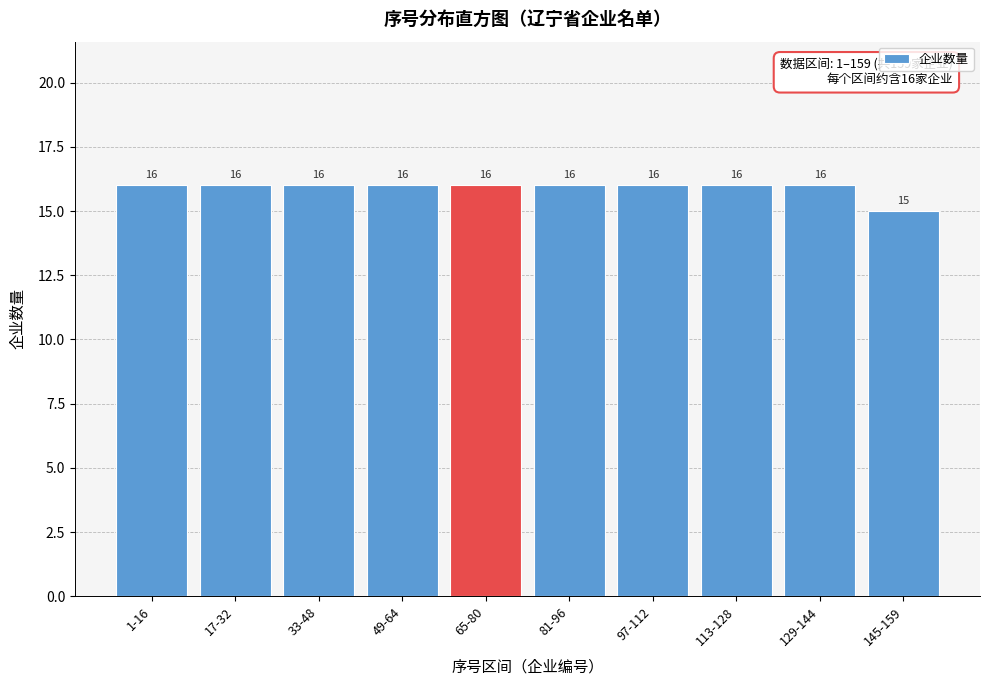

Reading left to right, extract all data points from this chart.

1-16=16	17-32=16	33-48=16	49-64=16	65-80=16	81-96=16	97-112=16	113-128=16	129-144=16	145-159=15